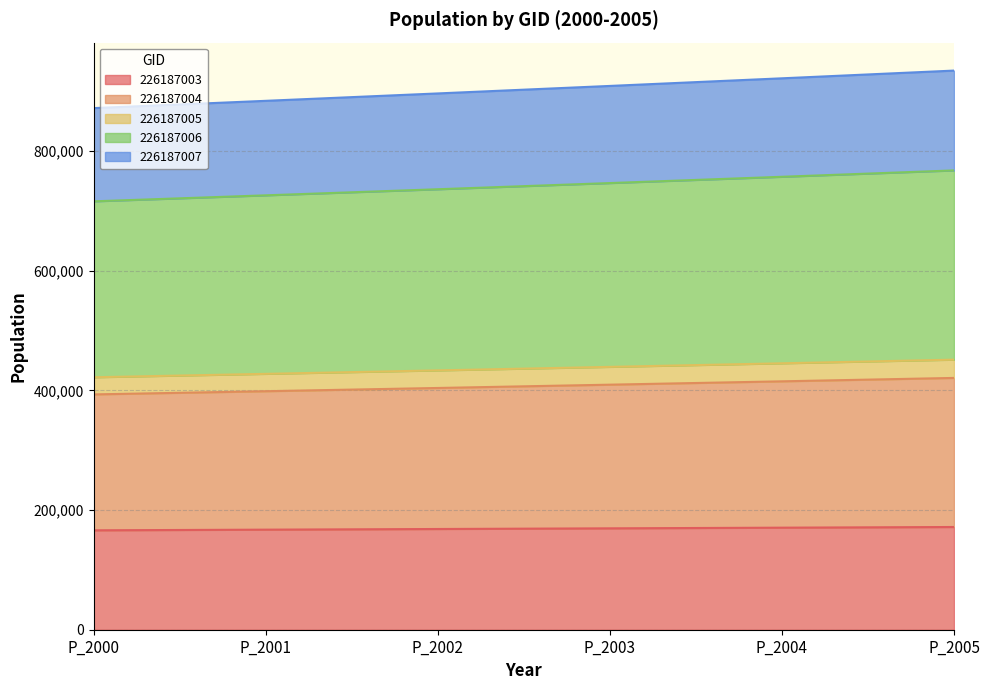

The value of 226187003 at P_2005 is 302434.9. True or false?

False